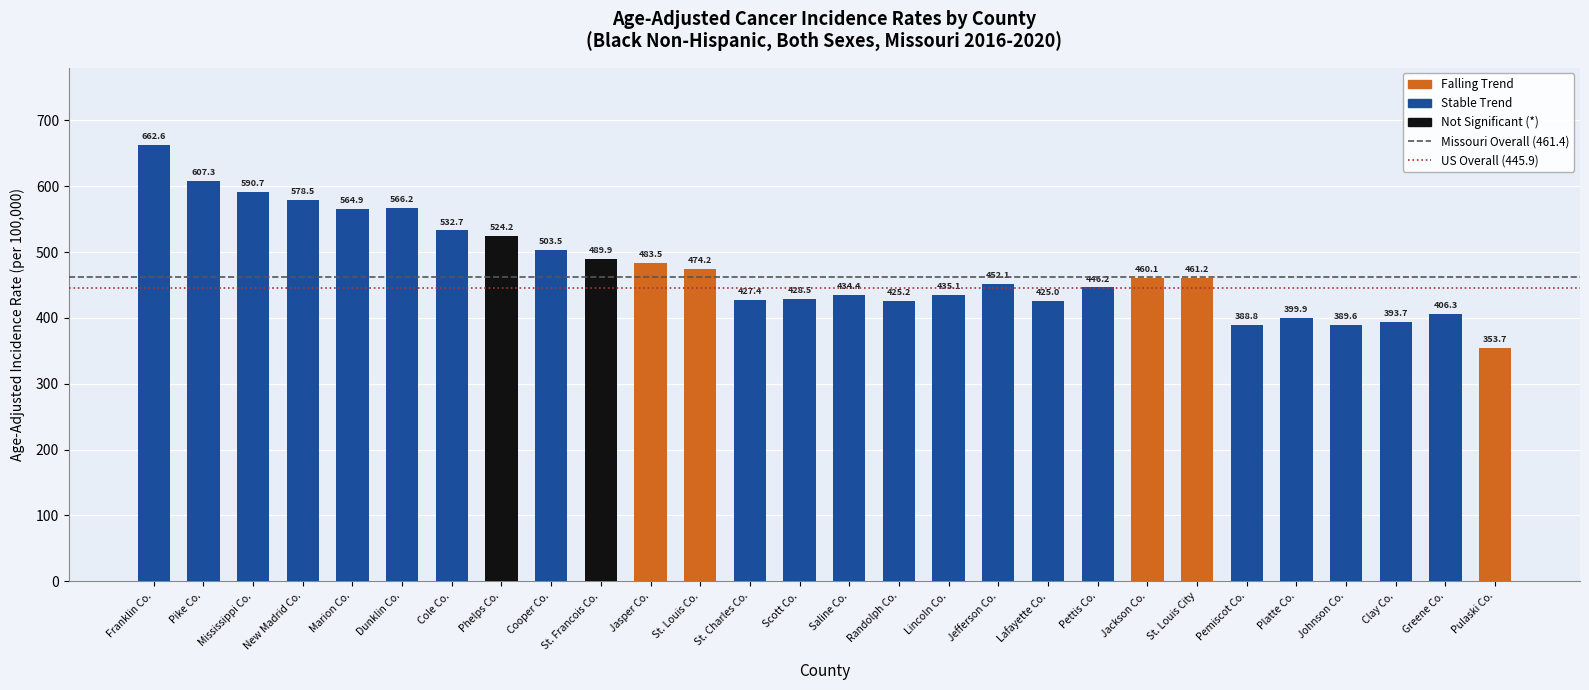

What is the sum of the values at Greene Co. and St. Francois Co.?

896.2